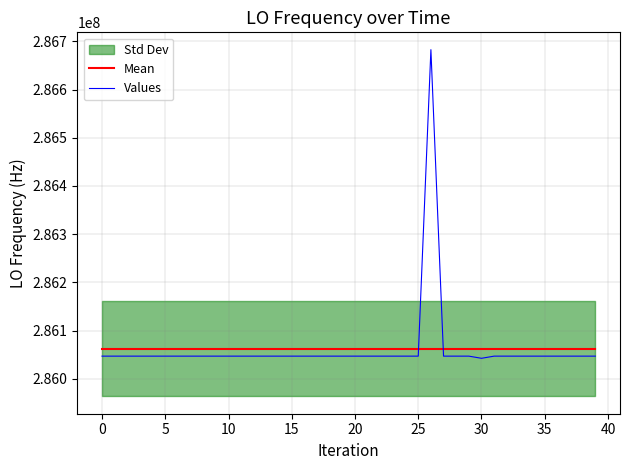

What is the maximum value for Values?

286682705.5